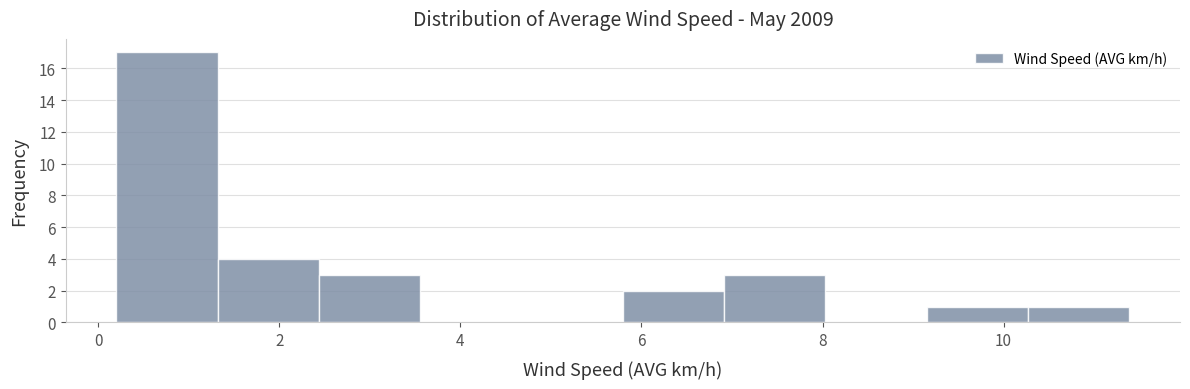

Reading left to right, transcribe this chart: for each bar, give the range it covers on the x-axis and its height. Neither the bar edges nor the heights are printed on the chart, so give them approximately, as read against the axes.

0.2 to 1.4: 17
1.4 to 2.4: 4
2.4 to 3.6: 3
3.6 to 4.6: 0
4.6 to 5.8: 0
5.8 to 7.0: 2
7.0 to 8.0: 3
8.0 to 9.2: 0
9.2 to 10.2: 1
10.2 to 11.4: 1